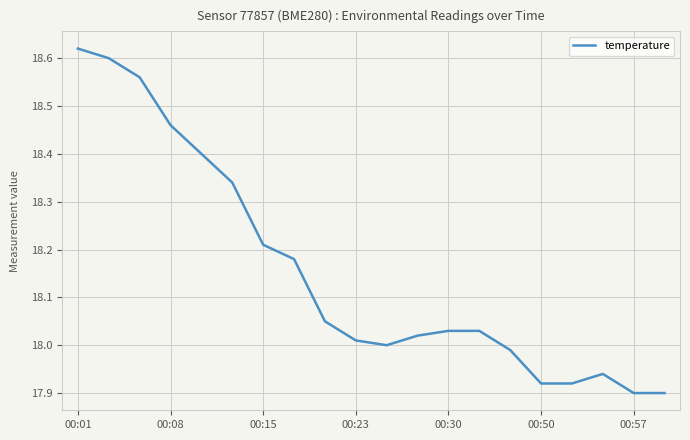

What is the difference between the maximum and minimum values?

0.7